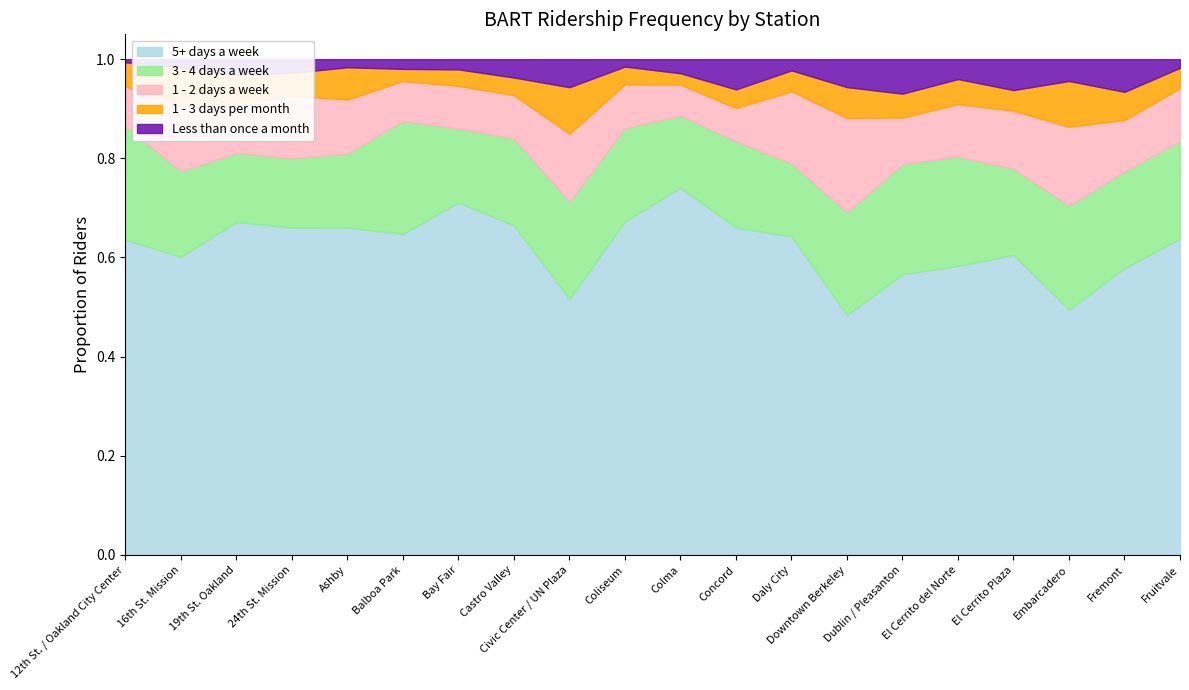

The Less than once a month series shows 0.0 at 24th St. Mission. True or false?

True